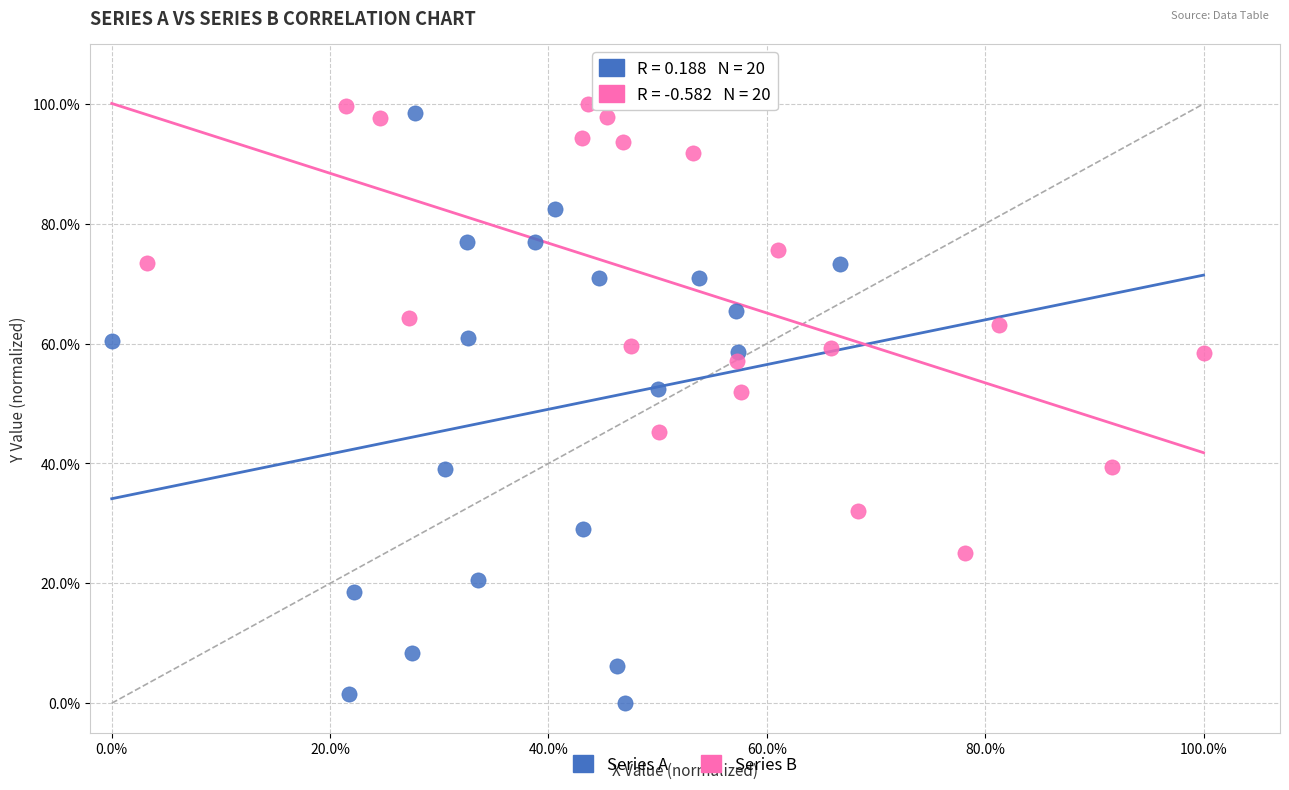

What are all the series names shown in the legend?

Series A, Series B